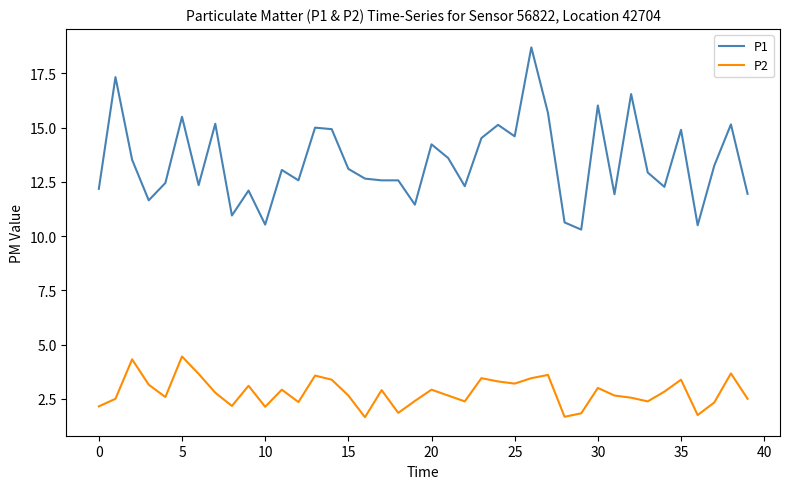

Which series has the widest spread of values?

P1